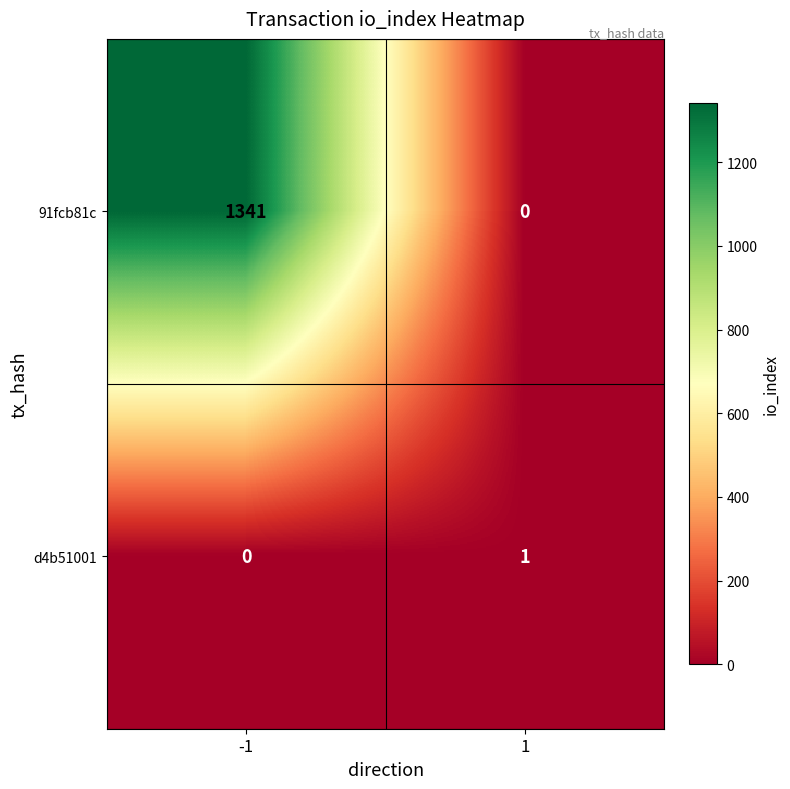

What is the total value across all series at 1?

1